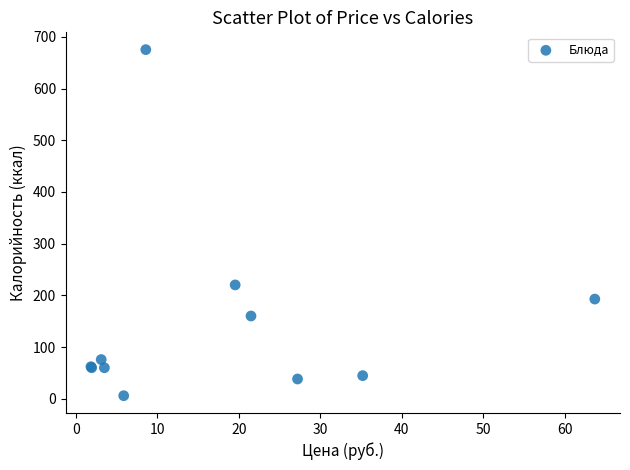

What Y value in the scatter plot is closest to 340?

220.2